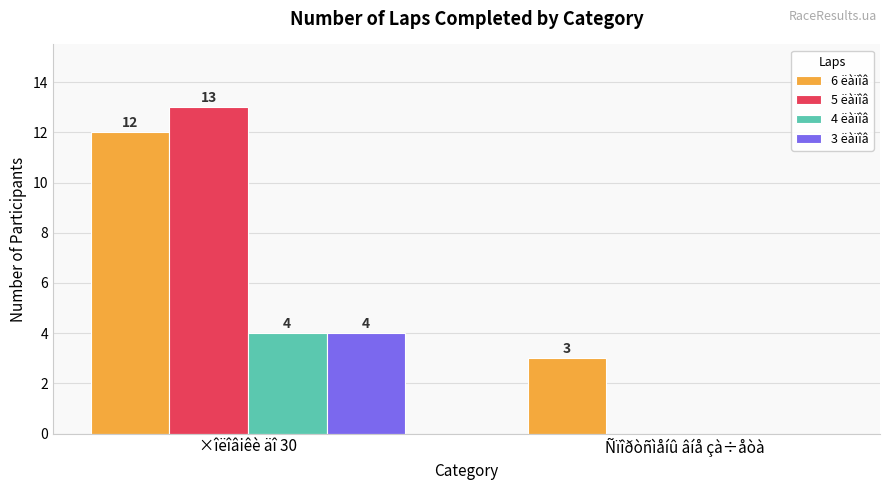

Reading right to left, transcribe all the data shown in this chart.

6 ëàïîâ: 3	12
5 ëàïîâ: 0	13
4 ëàïîâ: 0	4
3 ëàïîâ: 0	4